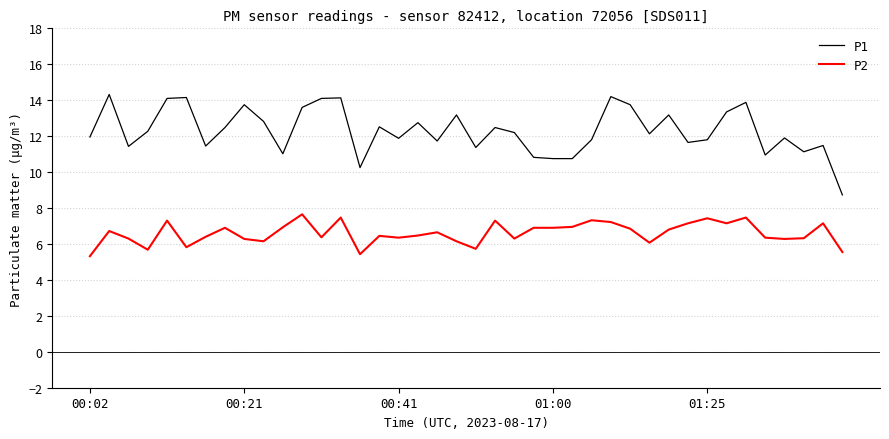

List the series in order of their peak value, highest first.

P1, P2